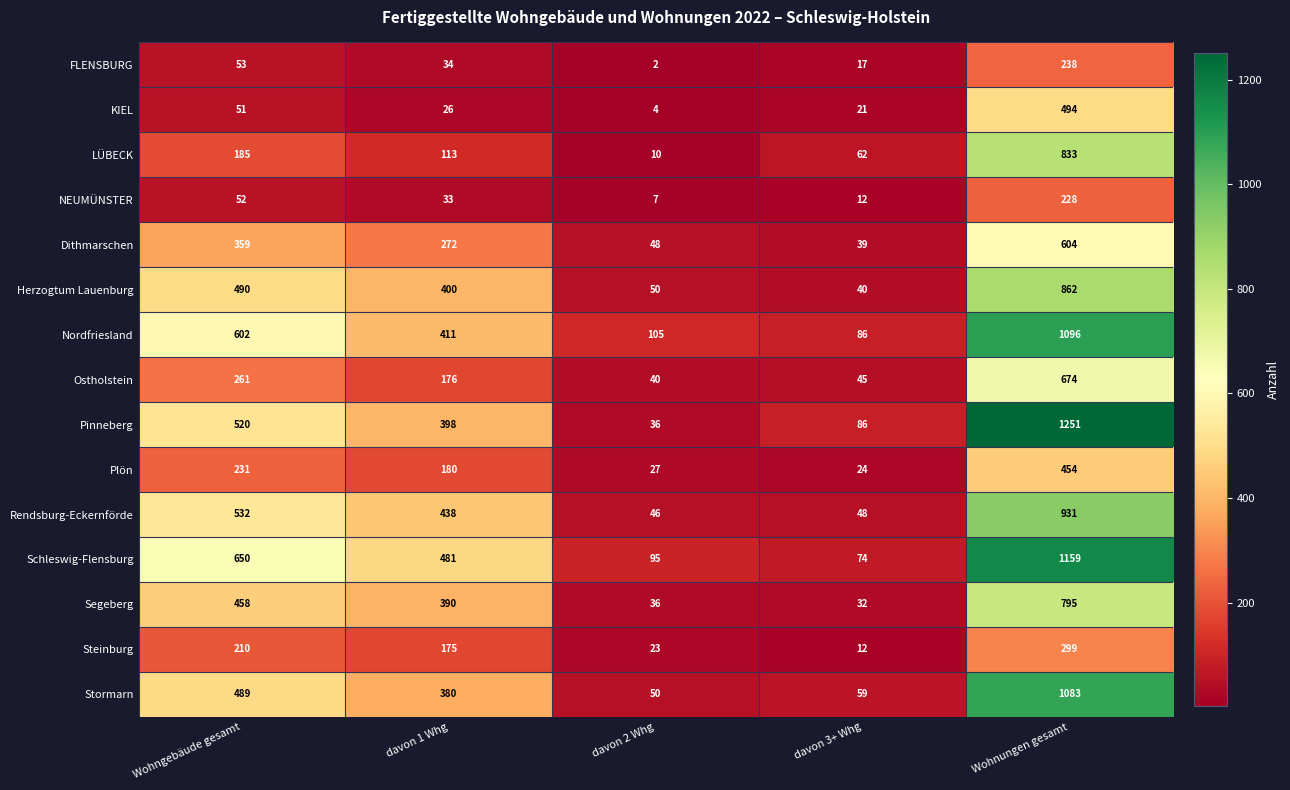

Is it true that Plön equals 105 at Wohngebäude gesamt?

False